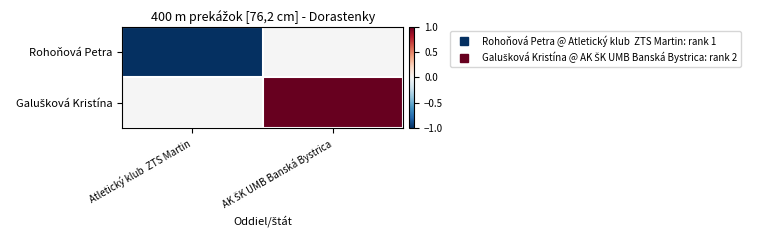

Where is Rohoňová Petra nearest to the value -1?

Atletický klub ZTS Martin